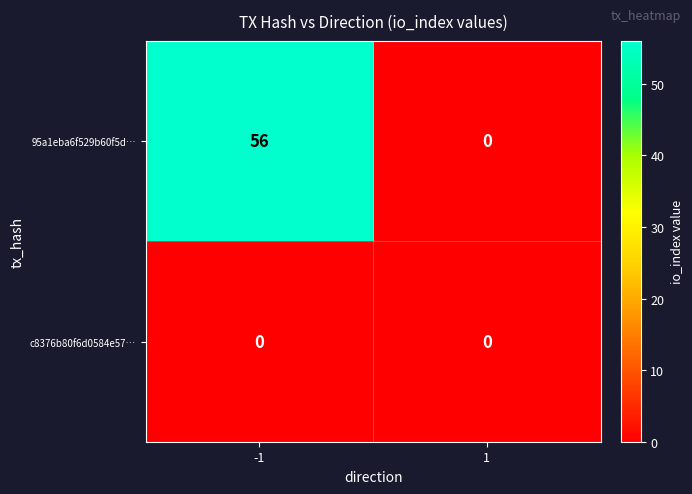

Which series changed the most between -1 and 1?

95a1eba6f529b60f5d…